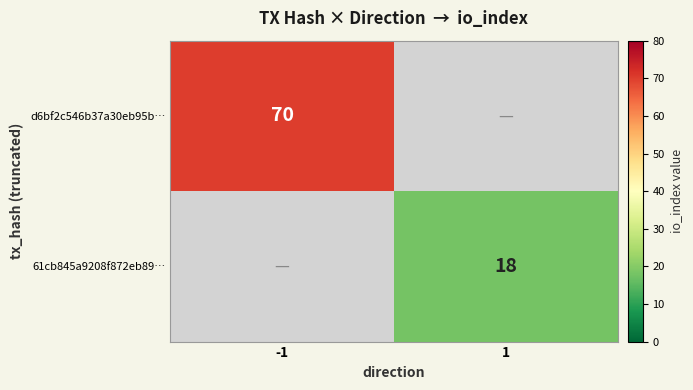

The value of d6bf2c546b37a30eb95b… at -1 is 70. True or false?

True